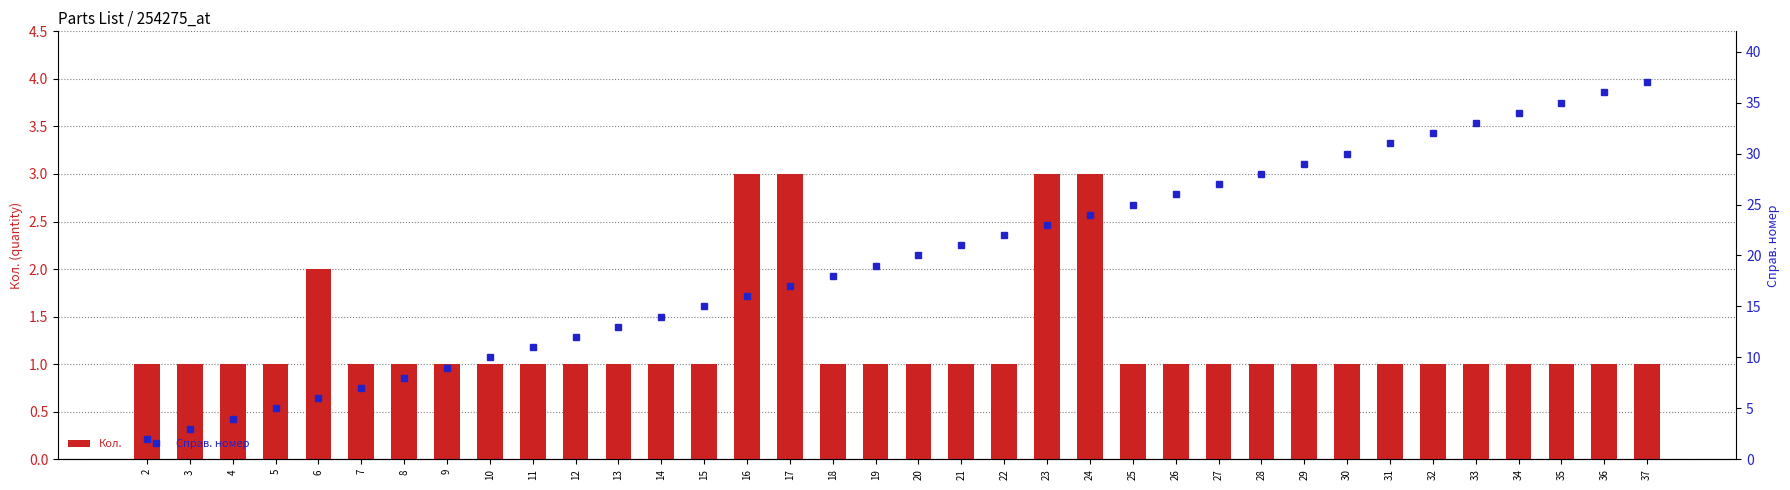

Does the chart contain stacked bars?

No